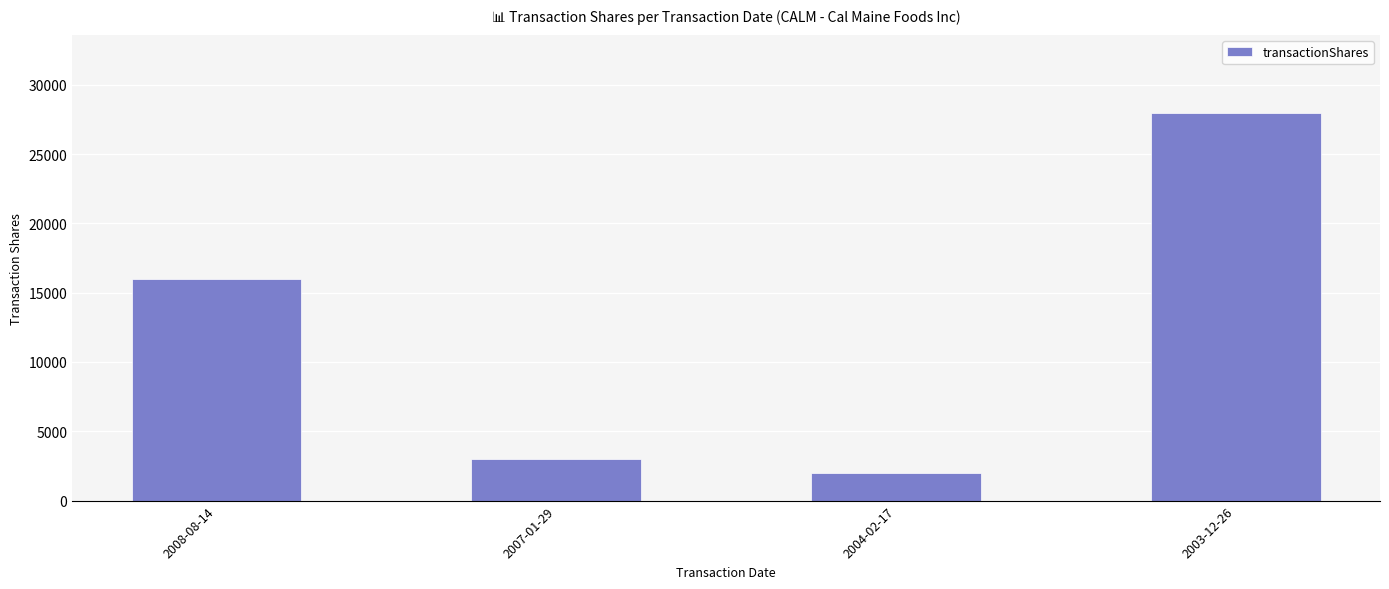

Reading right to left, list all the values displayed in this chart.

2003-12-26=28000	2004-02-17=2000	2007-01-29=3000	2008-08-14=16000